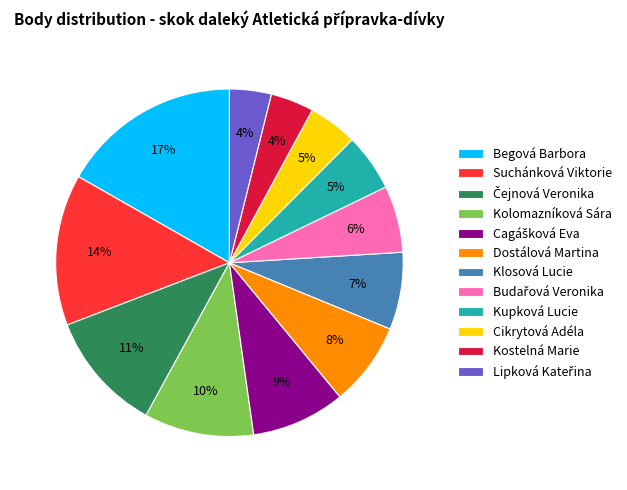

Which category has the biggest portion of the pie?

Begová Barbora